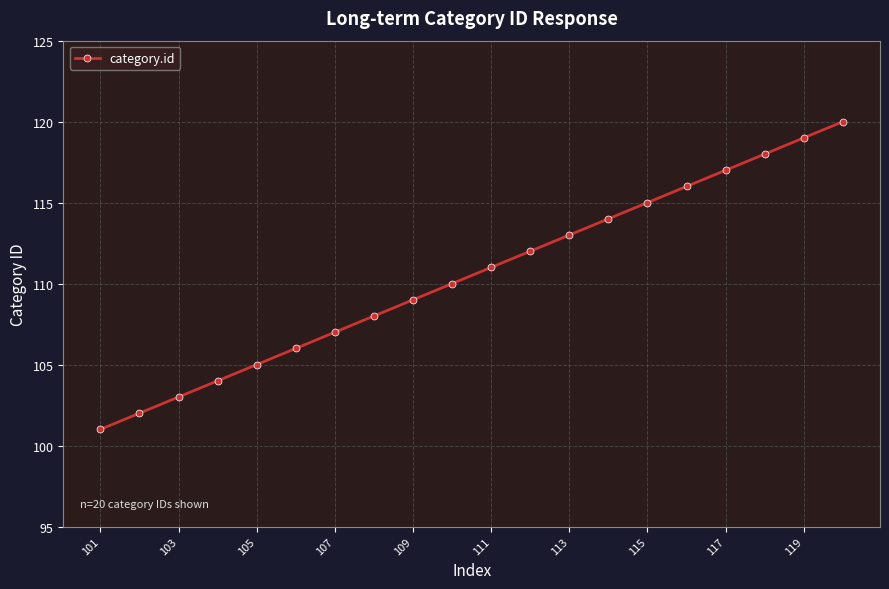

Reading left to right, extract all data points from this chart.

101	102	103	104	105	106	107	108	109	110	111	112	113	114	115	116	117	118	119	120